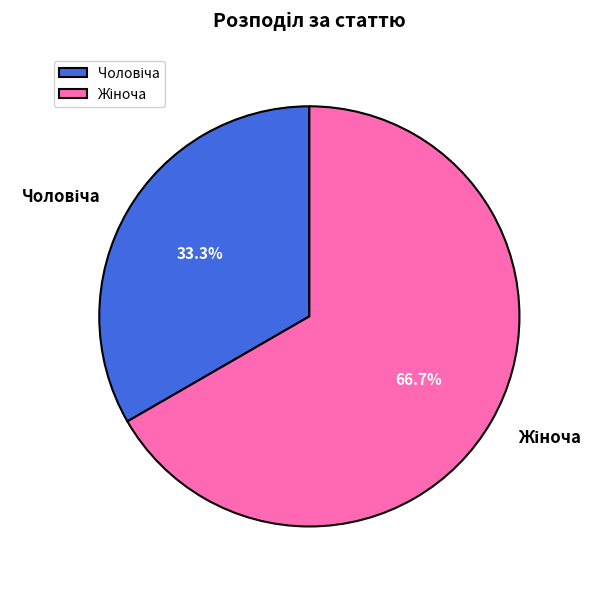

Is there a majority slice in this chart?

Yes